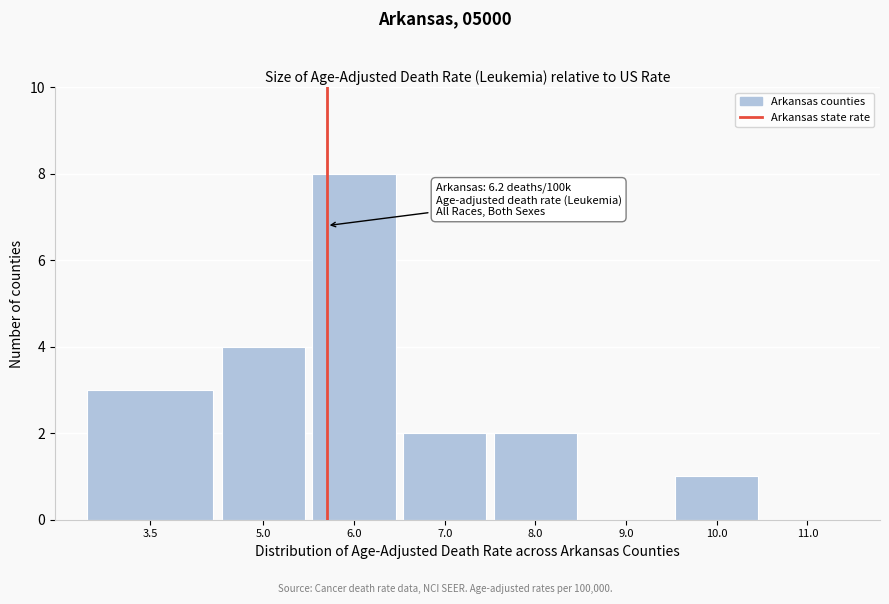

Reading left to right, what are all the values shown in this chart?

3.5=3	5.0=4	6.0=8	7.0=2	8.0=2	9.0=0	10.0=1	11.0=0